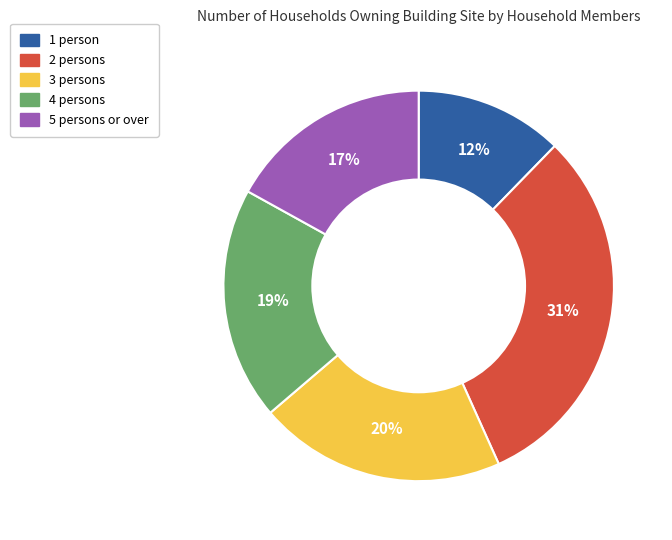

How many segments does this pie chart have?

5